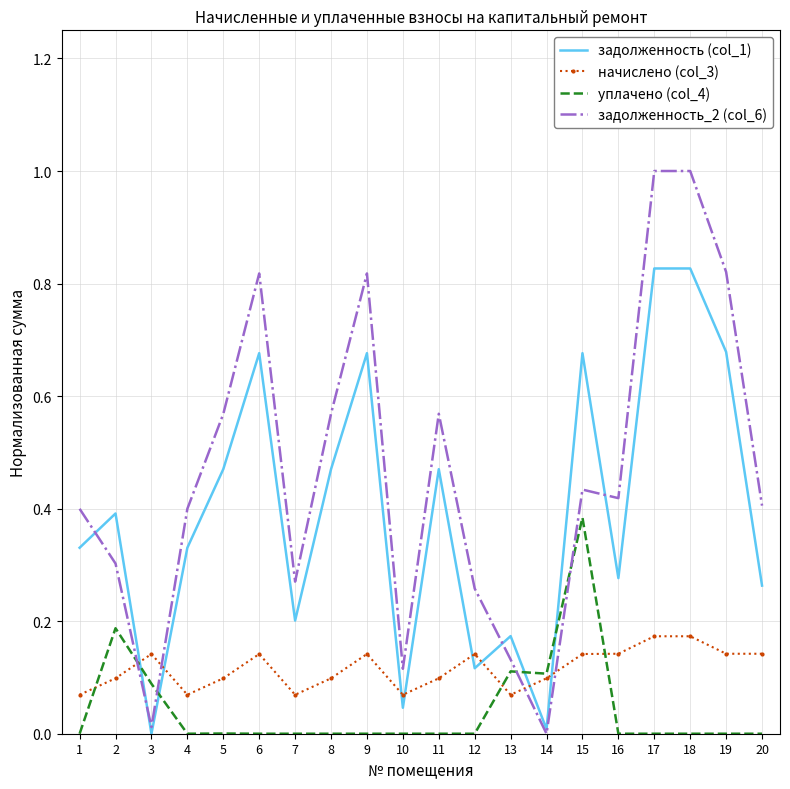

Rank the series at 19 from highest to lowest value.

задолженность_2 (col_6), задолженность (col_1), начислено (col_3), уплачено (col_4)